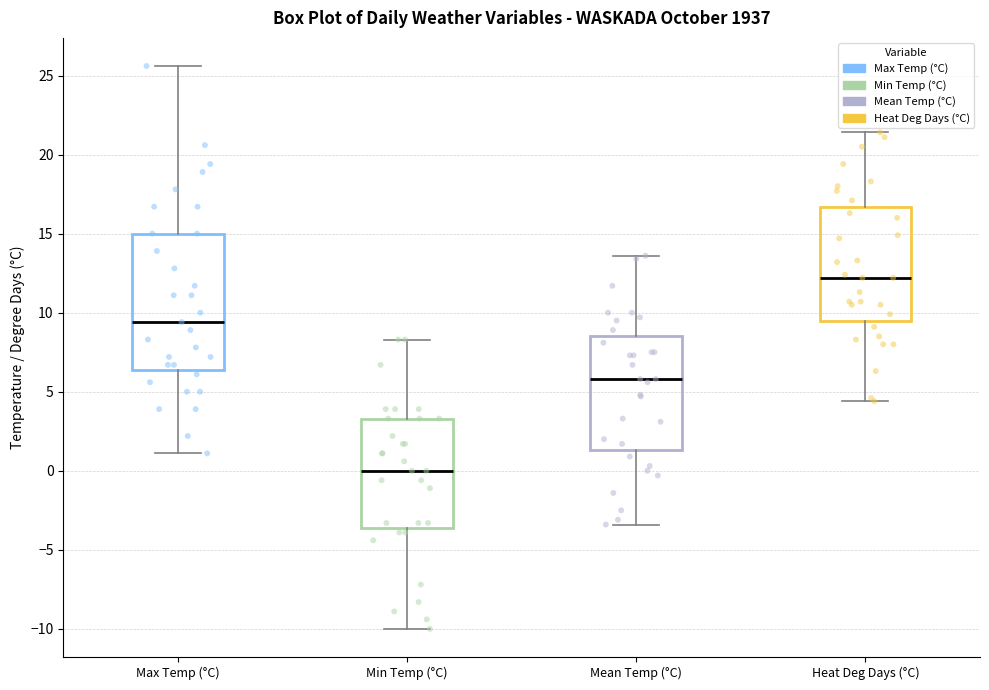

Reading left to right, transcribe this box plot: for each box, give where its median line is, the range the box spans, and where its two whiskers end, as read against the y-axis. The values are not printed on the chart, so give them approximately, as read against the axis.

Max Temp (°C): median 9.5, box 6.5 to 15.0, whiskers 1.0 to 25.5
Min Temp (°C): median 0.0, box -3.5 to 3.5, whiskers -10.0 to 8.5
Mean Temp (°C): median 6.0, box 1.5 to 8.5, whiskers -3.5 to 13.5
Heat Deg Days (°C): median 12.0, box 9.5 to 16.5, whiskers 4.5 to 21.5